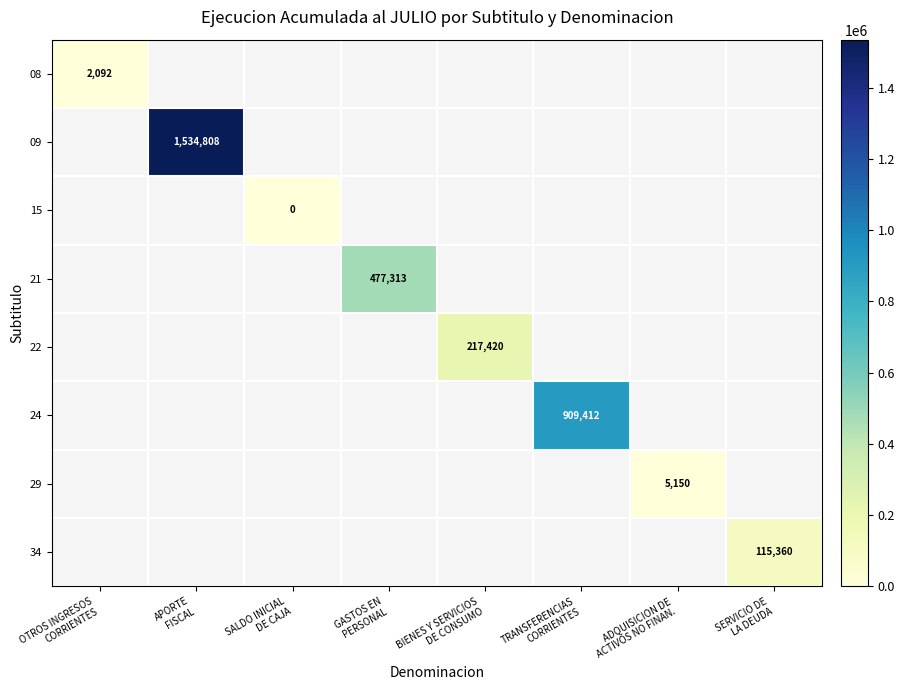

How many categories are shown in the chart?

8